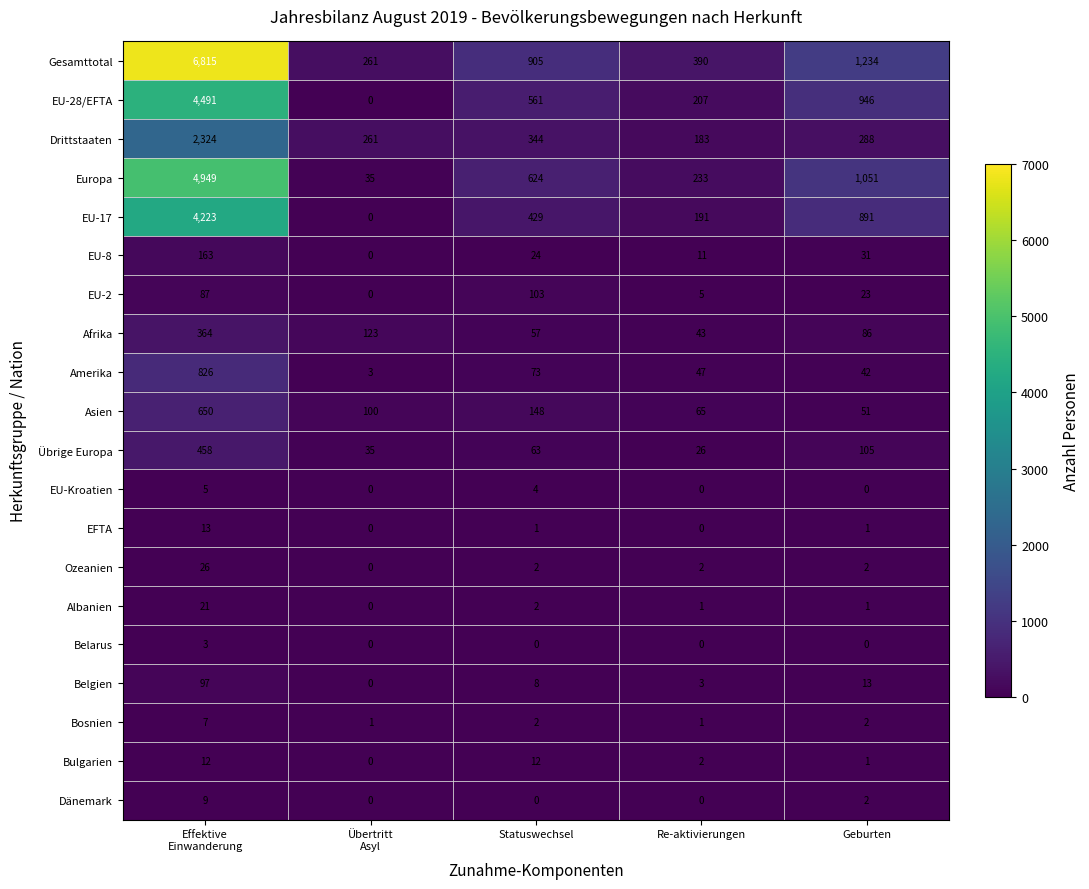

List the series in order of their peak value, lowest first.

Belarus, EU-Kroatien, Bosnien, Dänemark, Bulgarien, EFTA, Albanien, Ozeanien, Belgien, EU-2, EU-8, Afrika, Übrige Europa, Asien, Amerika, Drittstaaten, EU-17, EU-28/EFTA, Europa, Gesamttotal